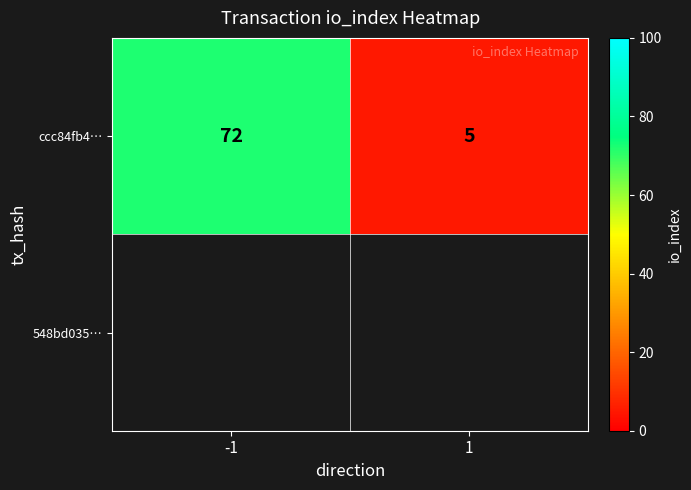

Reading left to right, transcribe all the data shown in this chart.

-1=72	1=5